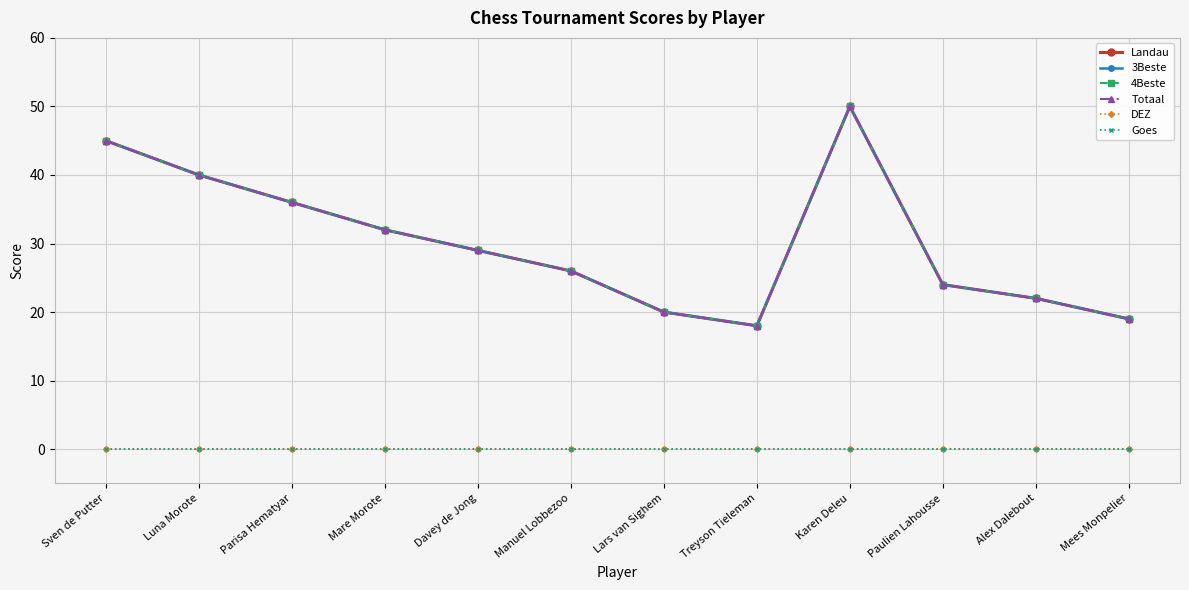

Does the chart have visible grid lines?

Yes